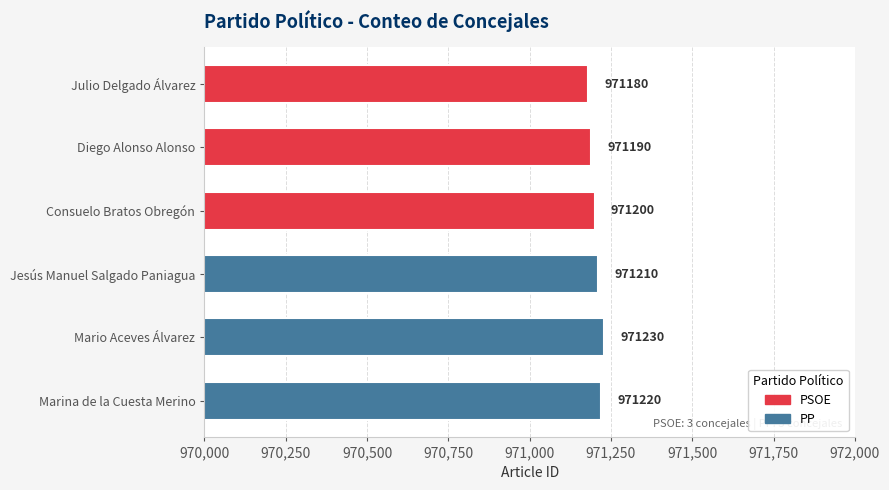

Which has a higher value, Julio Delgado Álvarez or Mario Aceves Álvarez?

Mario Aceves Álvarez